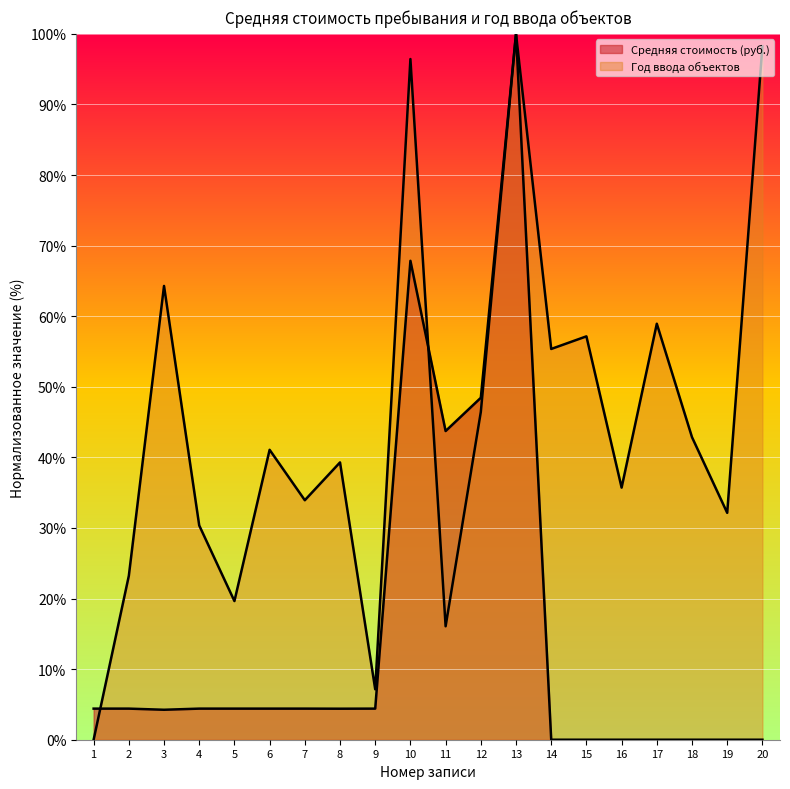

Which series ends up on top after the final intersection of Год ввода объектов and Средняя стоимость (руб.)?

Средняя стоимость (руб.)